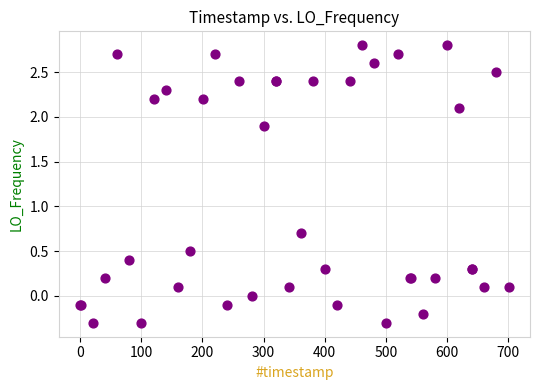

What Y value in the scatter plot is closest to 1?

0.7